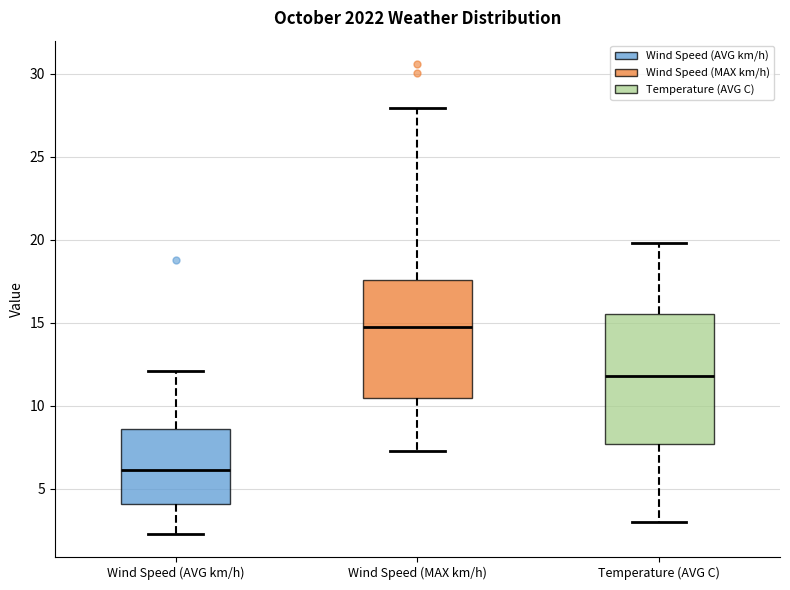

Reading left to right, read every box against the y-axis: the position of its median line, the range the box covers, and the ends of its whiskers. The values are not printed on the chart, so give them approximately, as read against the axis.

Wind Speed (AVG km/h): median 6.0, box 4.0 to 8.5, whiskers 2.5 to 12.0
Wind Speed (MAX km/h): median 15.0, box 10.5 to 17.5, whiskers 7.5 to 28.0
Temperature (AVG C): median 12.0, box 7.5 to 15.5, whiskers 3.0 to 20.0